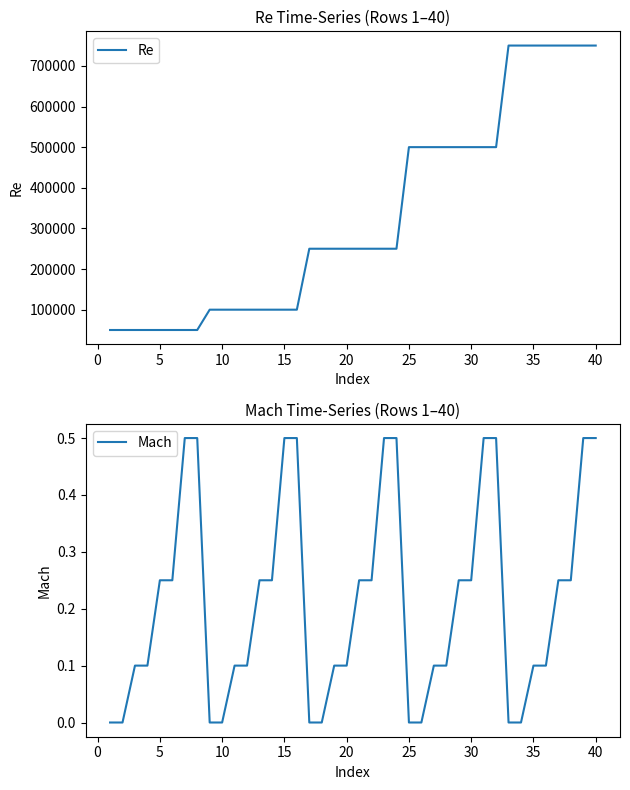

What is the average value of the Mach series?

0.2